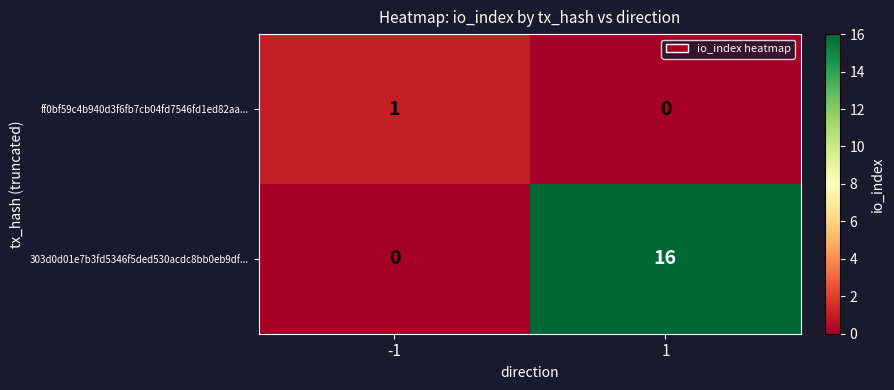

How many data points does each series have?

2